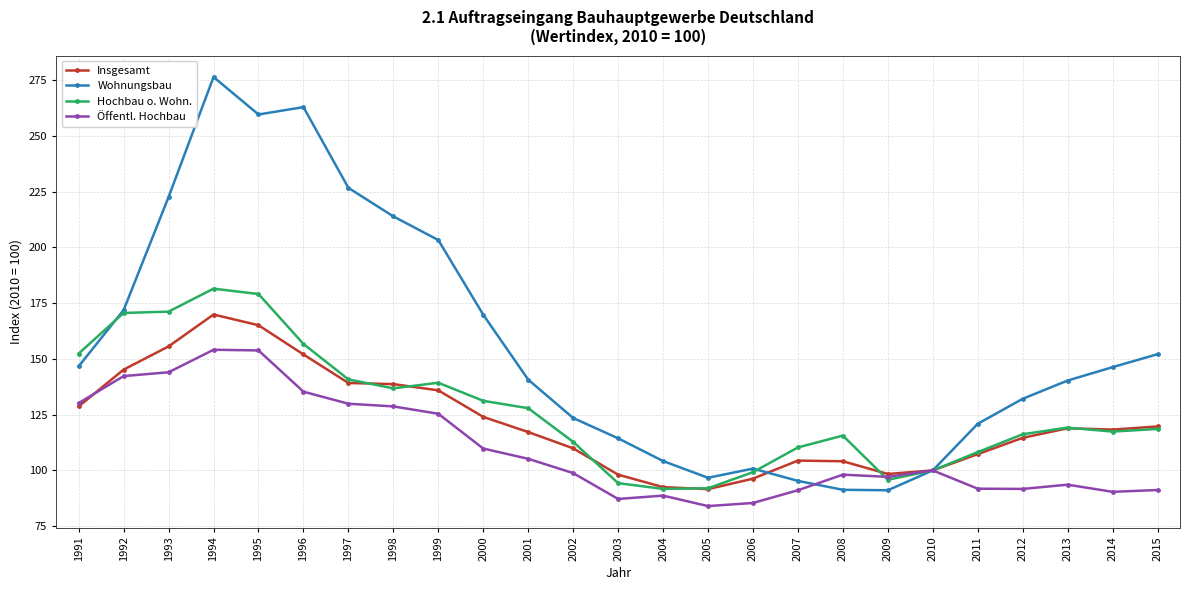

How many data points in Hochbau o. Wohn. are less than 118?

12